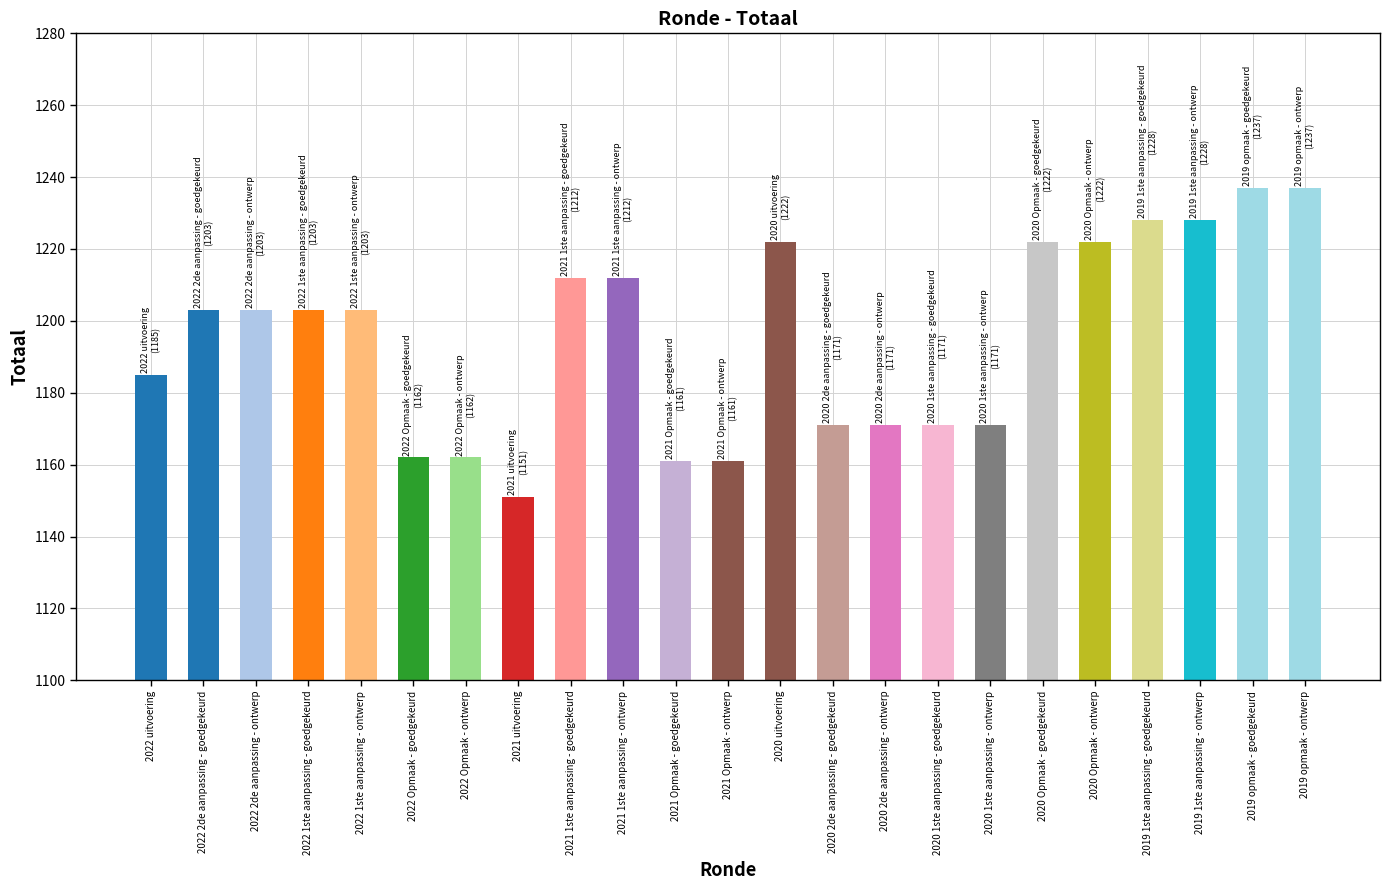

How many data points are above 1203?

9